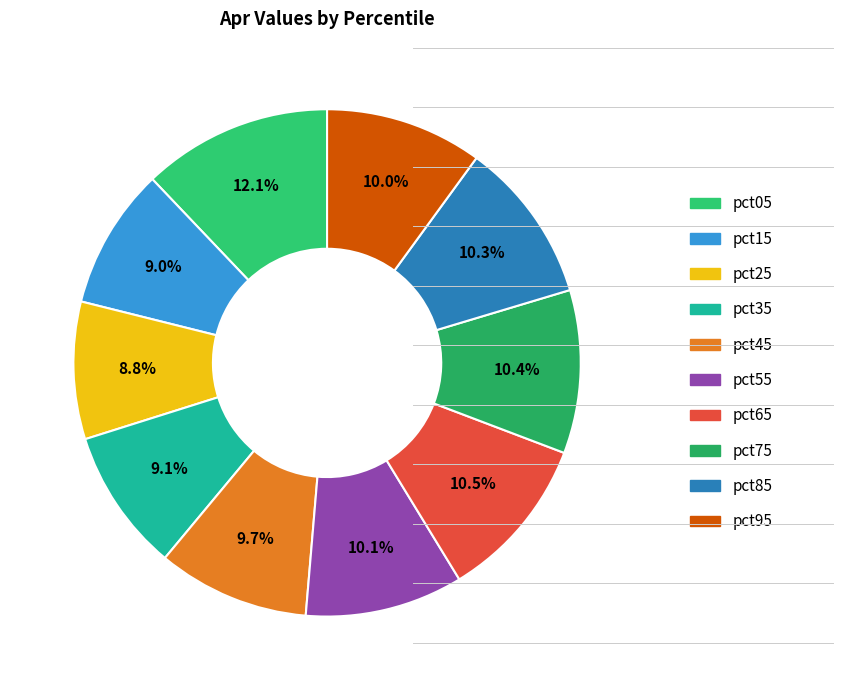

Does pct55 represent more than half of the total?

No